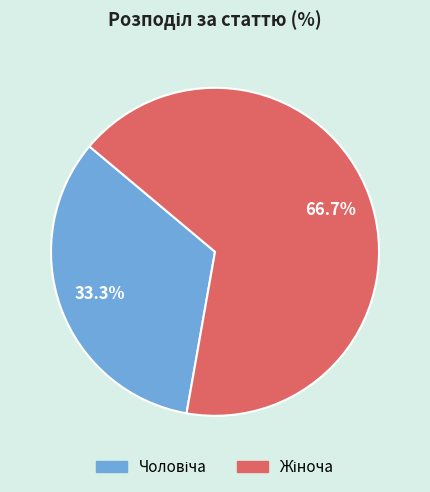

How many segments does this pie chart have?

2